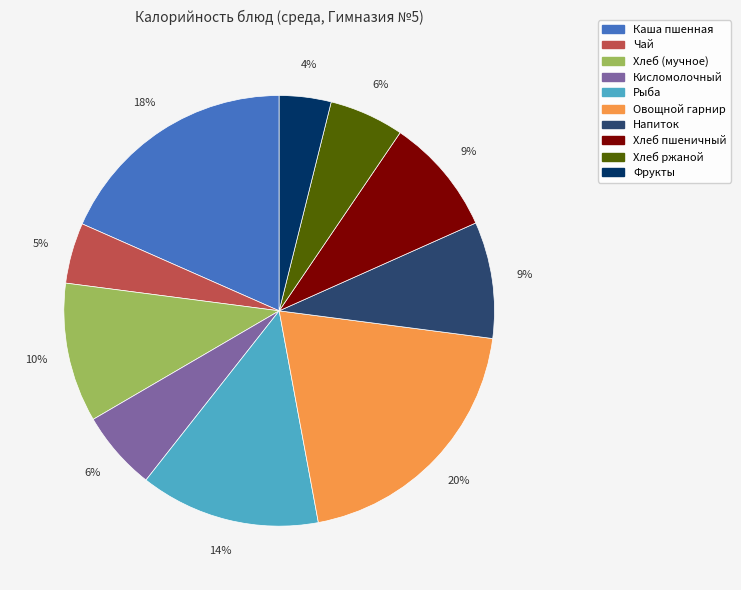

To the nearest percent, what is the average slice percentage?

10%